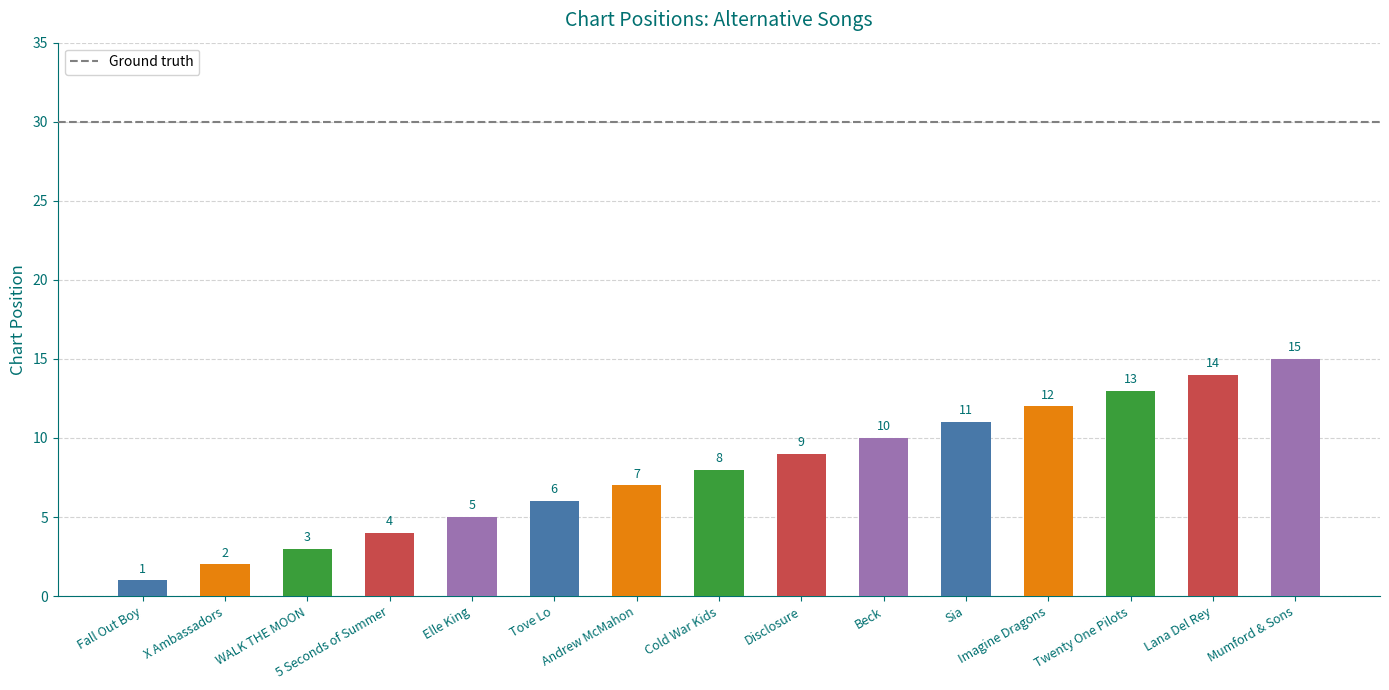

What is the label of the 13th bar from the left?

Twenty One Pilots